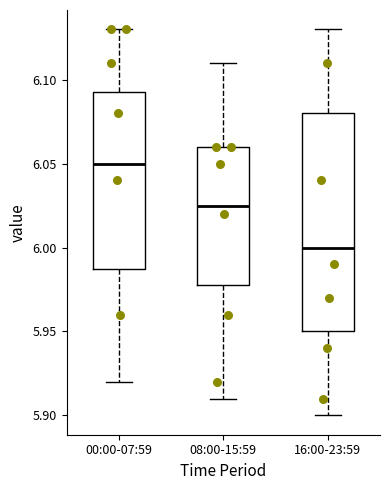

Where is the lower edge of the box for 08:00-15:59 on the y-axis? The values are not printed on the chart, so give them approximately, as read against the axis.

5.980